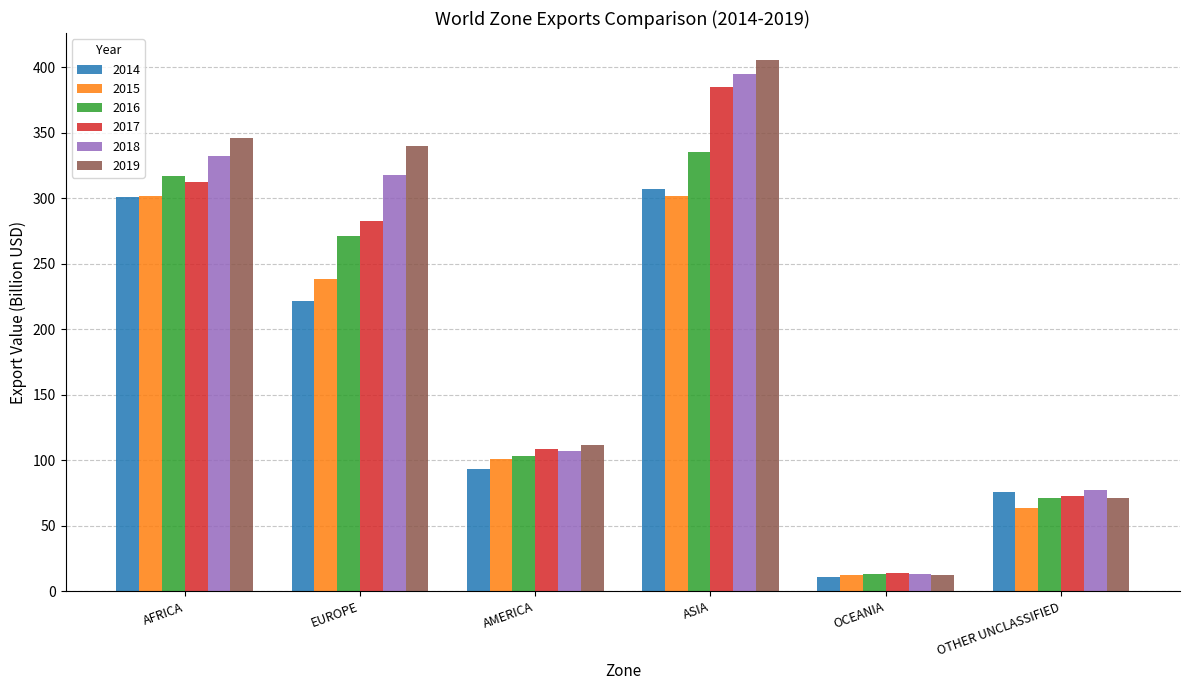

Which series changed the most between EUROPE and OCEANIA?

2019